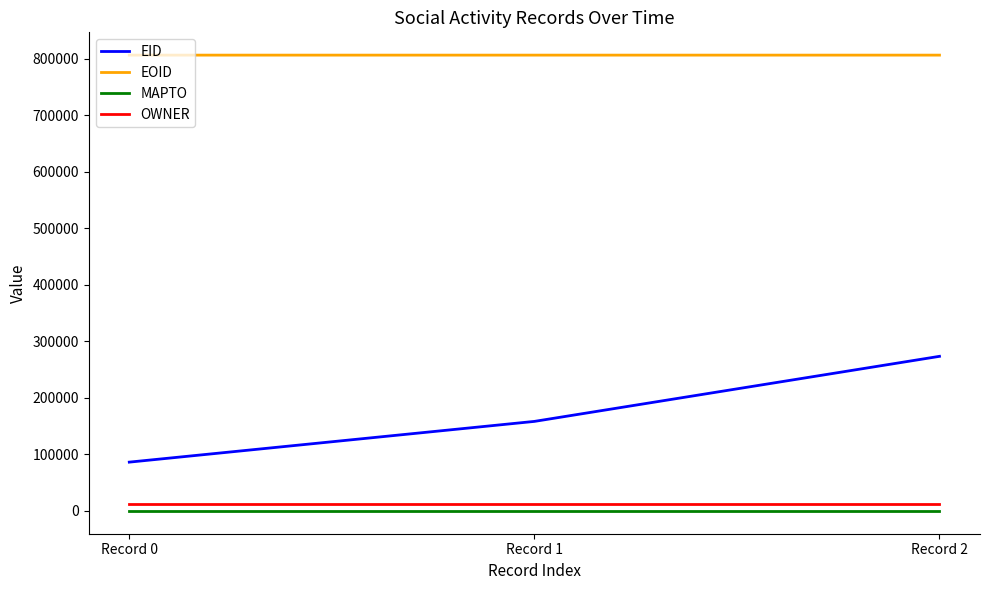

Between Record 1 and Record 2, which series saw the biggest shift?

EID